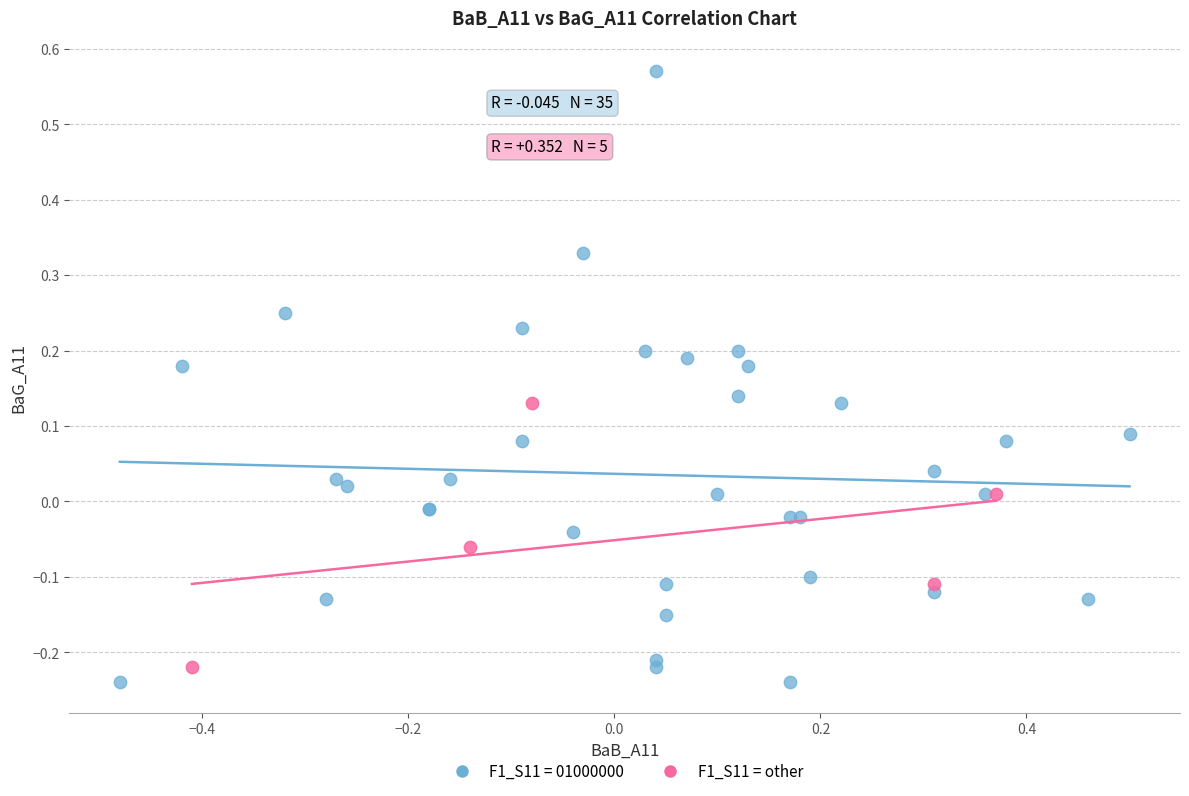

Which series has the largest Y range (max minus min)?

F1_S11 = 01000000